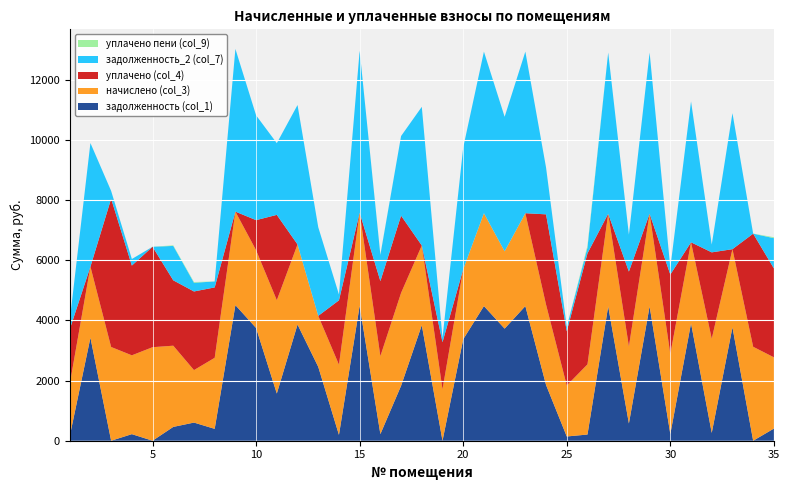

Reading left to right, transcribe all the data shown in this chart.

задолженность (col_1): 1=144.1	2=3422.7	3=0.0	4=218.3	5=0.4	6=459.0	7=602.9	8=394.4	9=4504.6	10=3745.2	11=1567.8	12=3859.6	13=2455.2	14=194.3	15=4483.8	16=220.3	17=1826.1	18=3838.8	19=0.0	20=3370.6	21=4473.4	22=3724.3	23=4473.4	24=1851.7	25=141.1	26=205.5	27=4463.0	28=573.3	29=4463.0	30=221.9	31=3901.2	32=260.4	33=3766.0	34=0.0	35=403.4
начислено (col_3): 1=1729.4	2=2360.9	3=3114.4	4=2619.2	5=3107.2	6=2698.2	7=1743.7	8=2360.9	9=3107.2	10=2583.4	11=3100.1	12=2662.3	13=1693.6	14=2332.2	15=3092.9	16=2590.6	17=3085.7	18=2647.9	19=1707.8	20=2325.0	21=3085.7	22=2569.0	23=3085.7	24=2669.5	25=1693.6	26=2332.2	27=3078.5	28=2561.9	29=3078.5	30=2662.3	31=2691.0	32=3128.8	33=2597.8	34=3121.6	35=2368.1
уплачено (col_4): 1=1824.4	2=0.0	3=4925.0	4=2981.3	5=3336.7	6=2171.8	7=2612.2	8=2338.5	9=0.0	10=1000.0	11=2835.7	12=0.0	13=0.0	14=2137.8	15=0.0	16=2492.4	17=2565.4	18=0.0	19=1566.2	20=0.0	21=0.0	22=0.0	23=0.0	24=3000.0	25=1802.6	26=3688.1	27=0.0	28=2484.0	29=0.0	30=2637.1	31=0.0	32=2869.2	33=0.0	34=3757.7	35=2955.5
задолженность_2 (col_7): 1=288.2	2=4107.1	3=259.5	4=218.3	5=0.0	6=1143.1	7=290.6	8=196.7	9=5405.3	10=3481.2	11=2383.0	12=4631.4	13=2946.1	14=194.3	15=5380.4	16=871.9	17=2645.9	18=4606.4	19=142.3	20=4044.6	21=5367.9	22=4469.1	23=5367.9	24=1554.8	25=141.1	26=194.3	27=5355.4	28=1227.1	29=5355.4	30=221.9	31=4681.3	32=259.6	33=4519.1	34=0.0	35=1003.8
уплачено пени (col_9): 1=0.0	2=0.0	3=0.0	4=0.0	5=1.1	6=19.6	7=23.6	8=2.4	9=0.0	10=0.0	11=0.0	12=0.0	13=0.0	14=0.0	15=0.0	16=12.3	17=0.0	18=0.0	19=0.0	20=0.0	21=0.0	22=0.0	23=0.0	24=0.0	25=0.0	26=64.5	27=0.0	28=0.0	29=0.0	30=0.0	31=0.0	32=0.0	33=0.0	34=2.3	35=30.9